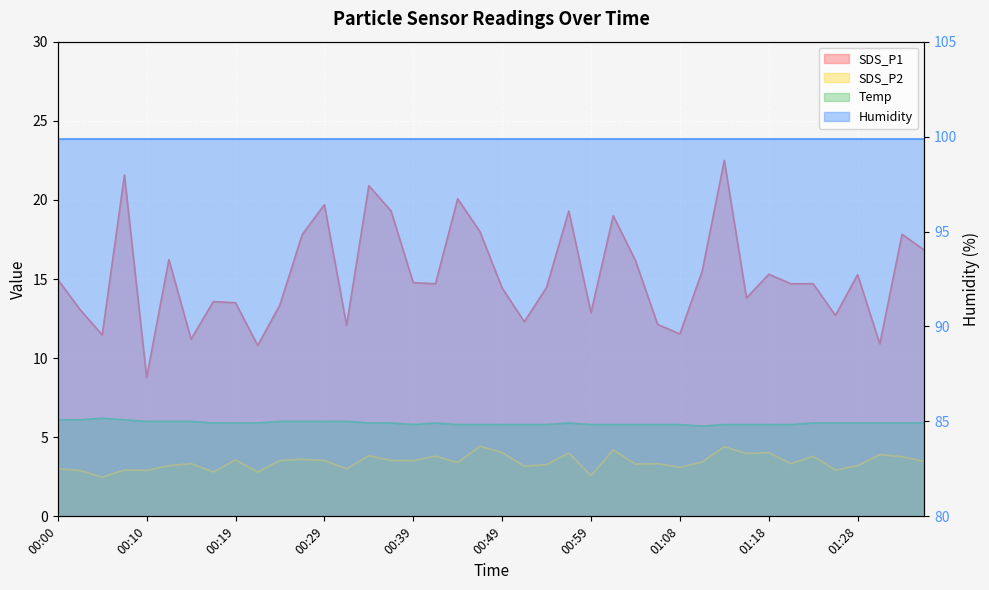

Where is the first local minimum for SDS_P2?

00:05